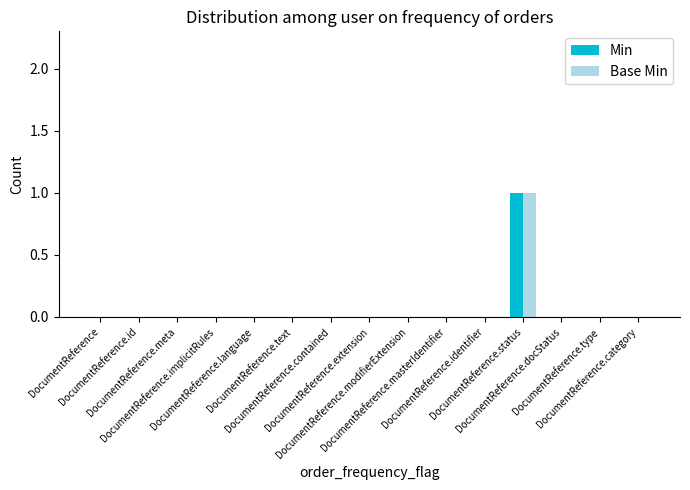

How many categories are shown in the chart?

15